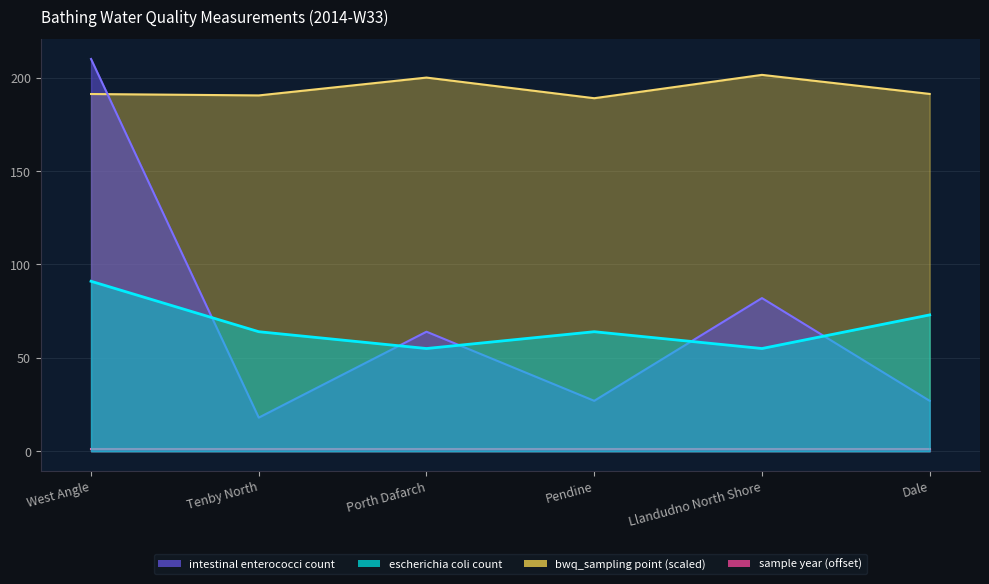

At which category is the sum across all series the highest?

West Angle